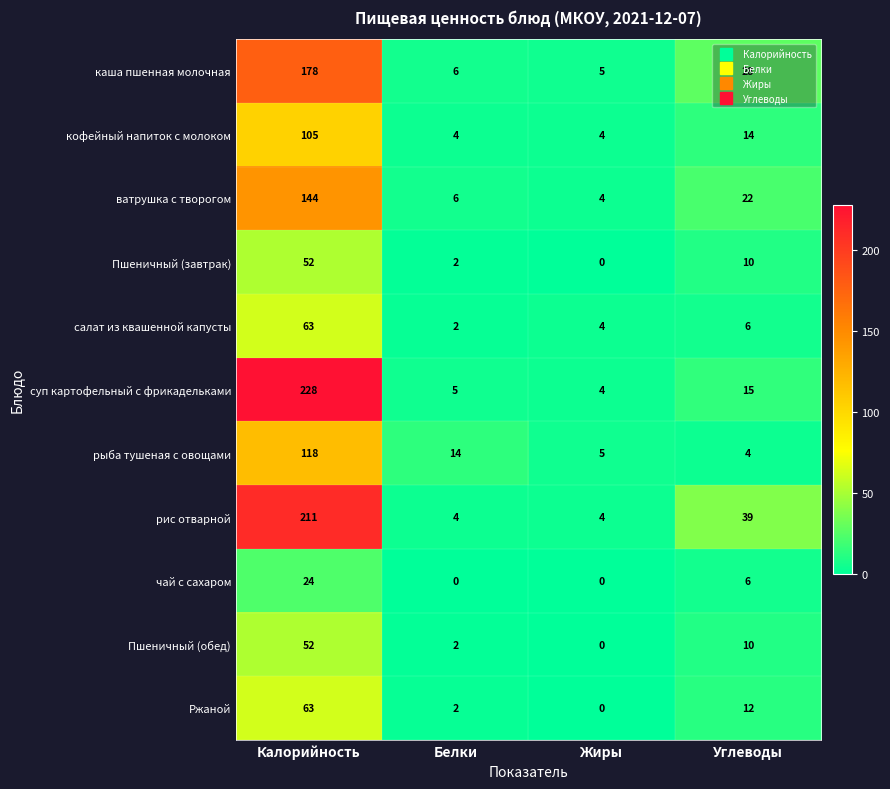

What is the difference between the maximum and second lowest values in the чай с сахаром series?

24